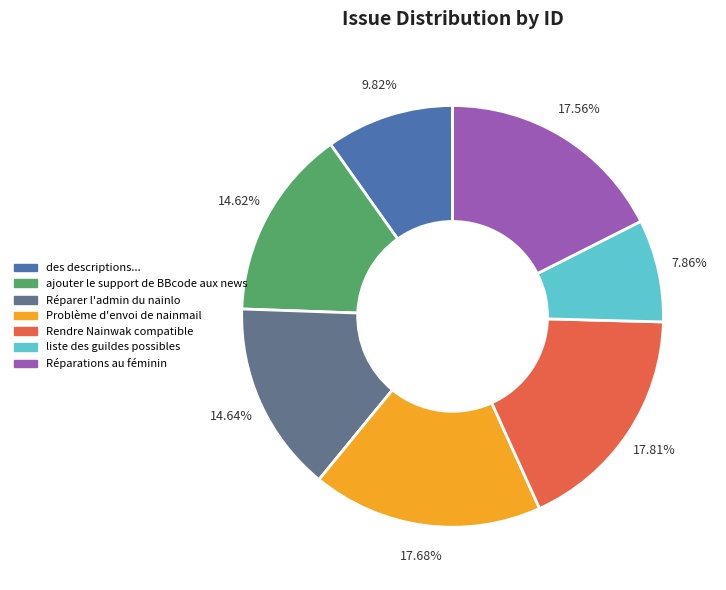

Which slice is the smallest?

liste des guildes possibles